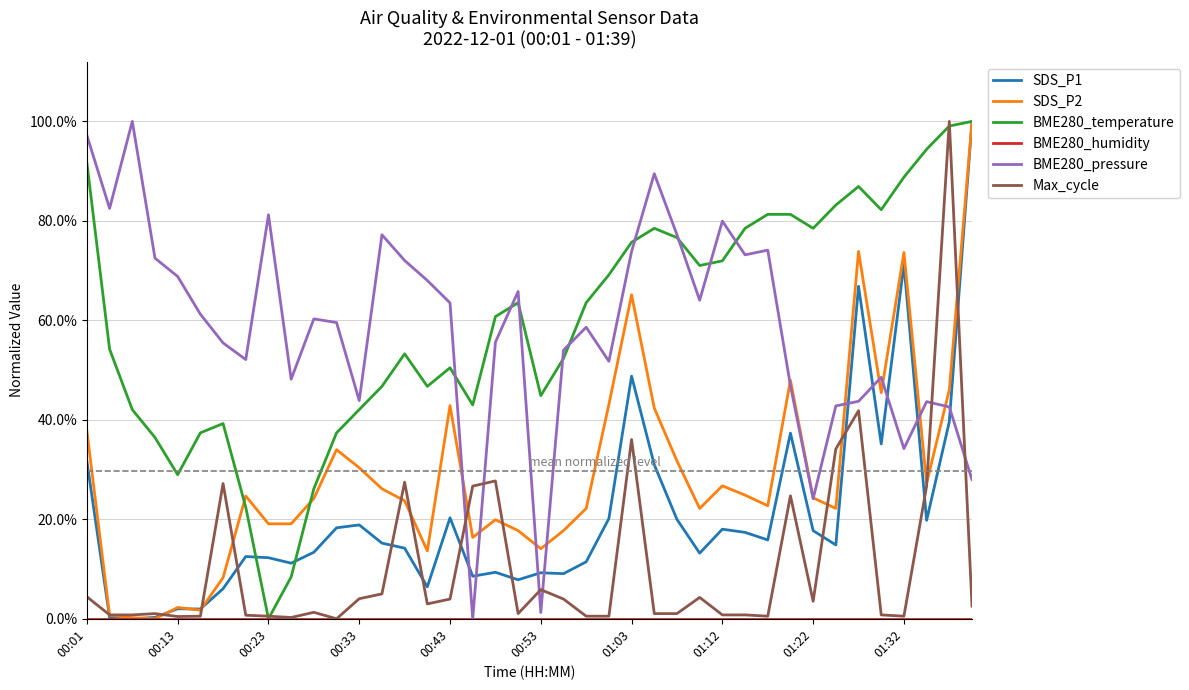

Does the chart have visible grid lines?

Yes